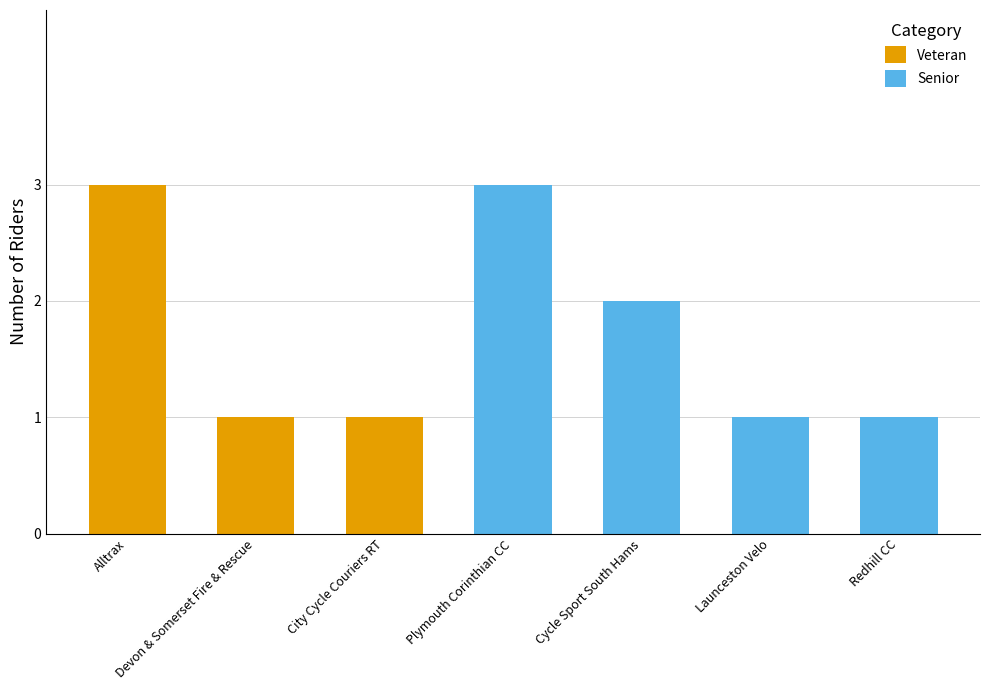

What is the average value of the Veteran series?

1